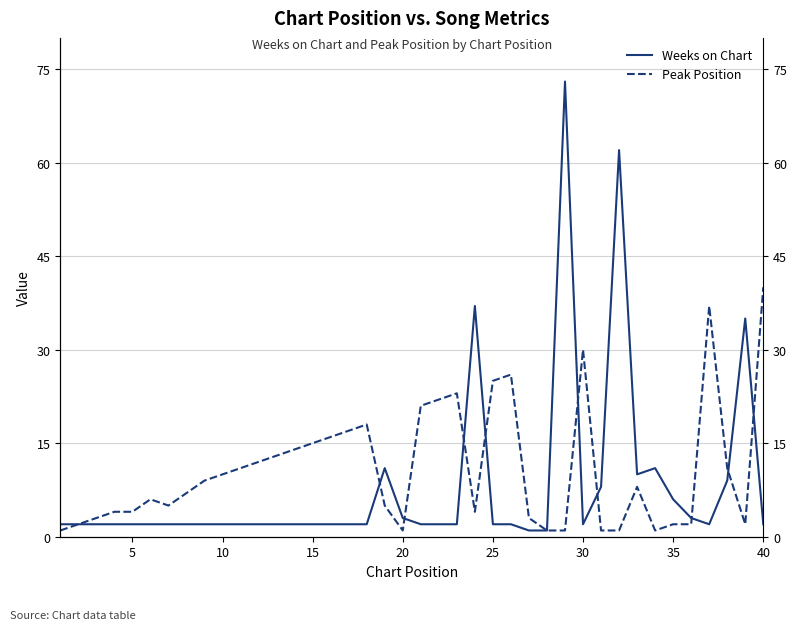

Which series has the largest range (max minus min)?

Weeks on Chart